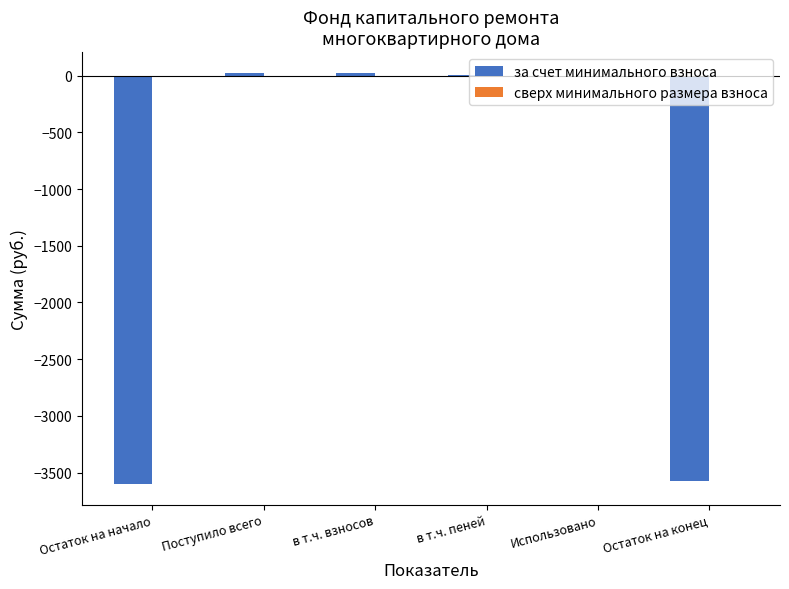

Where is the data nearest to the value -1787?

Использовано